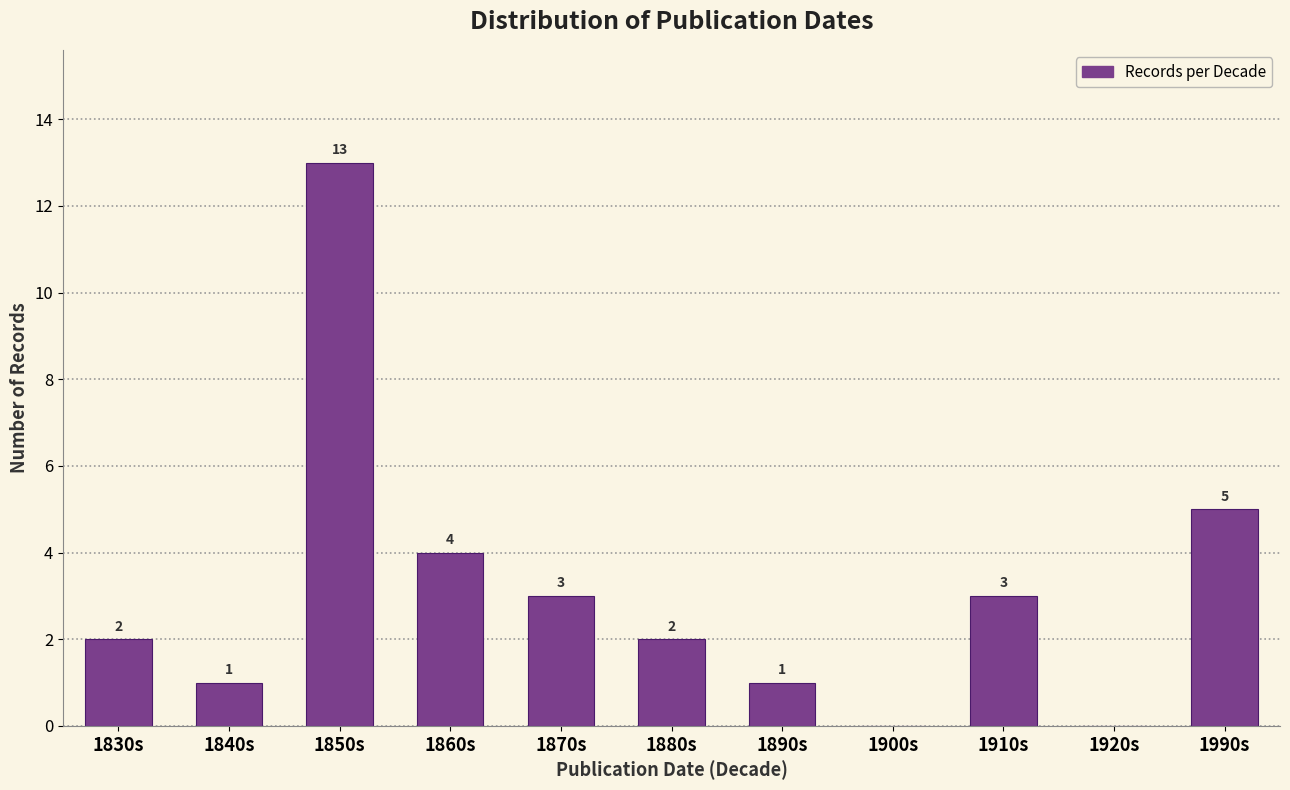

Reading left to right, transcribe all the data shown in this chart.

1830s=2	1840s=1	1850s=13	1860s=4	1870s=3	1880s=2	1890s=1	1900s=0	1910s=3	1920s=0	1990s=5